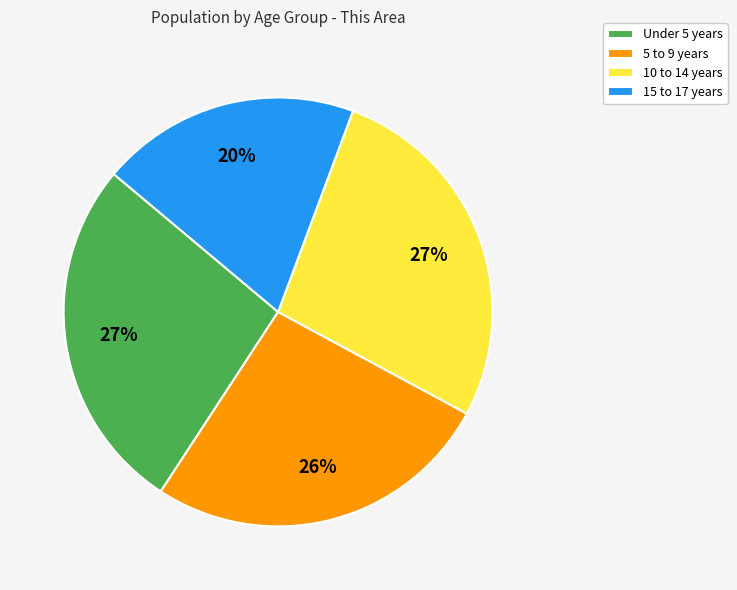

What is the ratio of the value at 15 to 17 years to the value at Under 5 years?

0.7